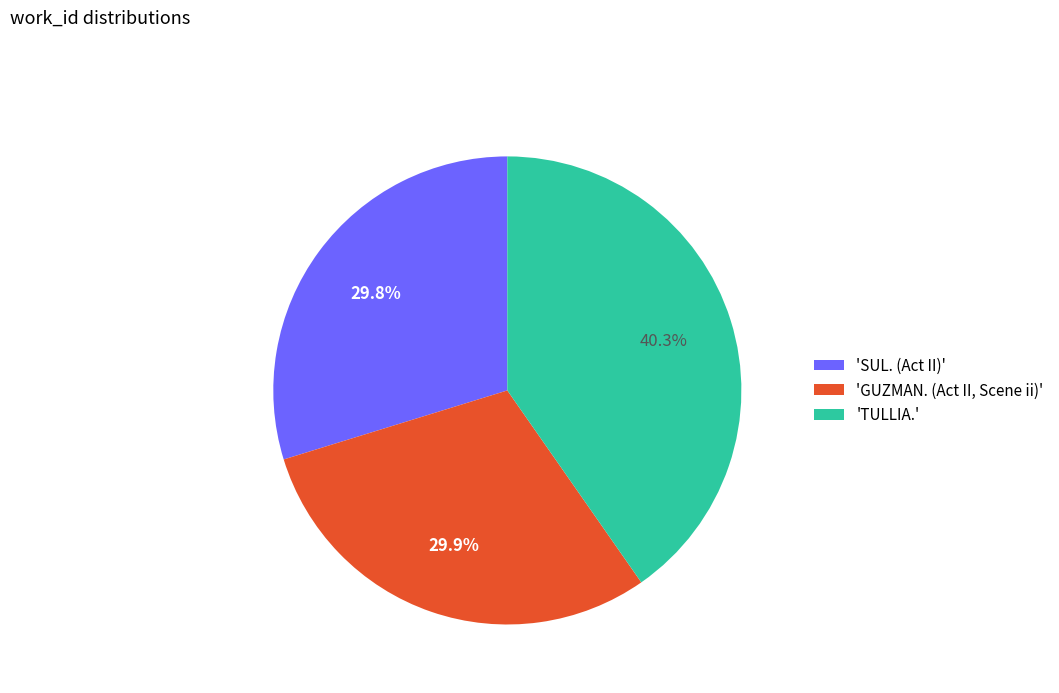

Approximately how many times larger is the value at 'TULLIA.' compared to 'GUZMAN. (Act II, Scene ii)'?

1.3